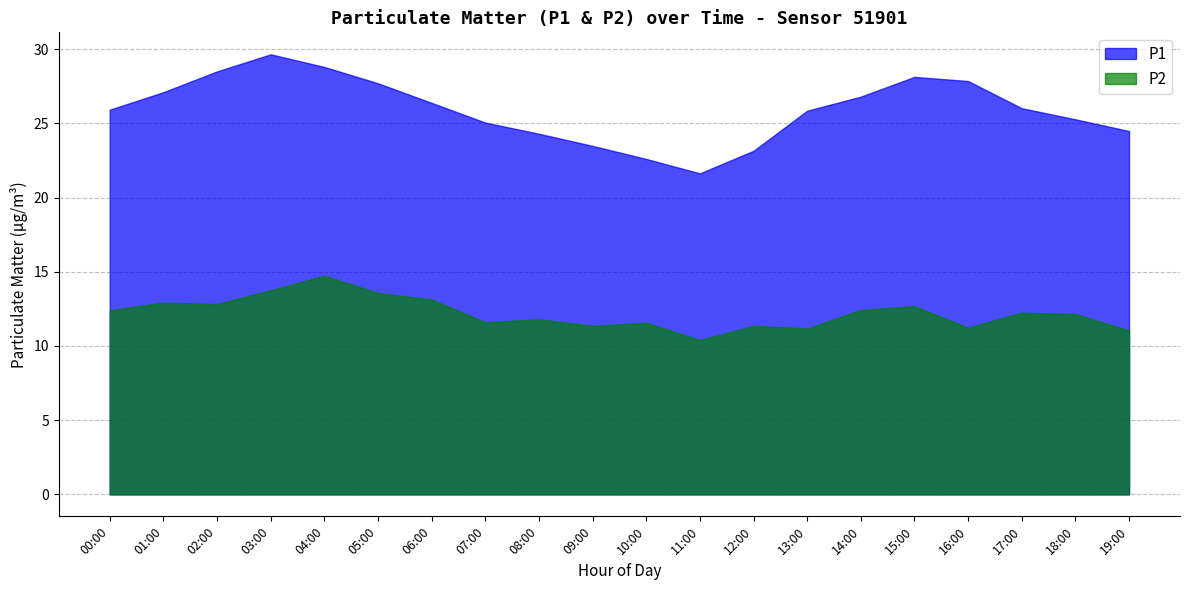

What is the label of the 3rd point from the right?

17:00